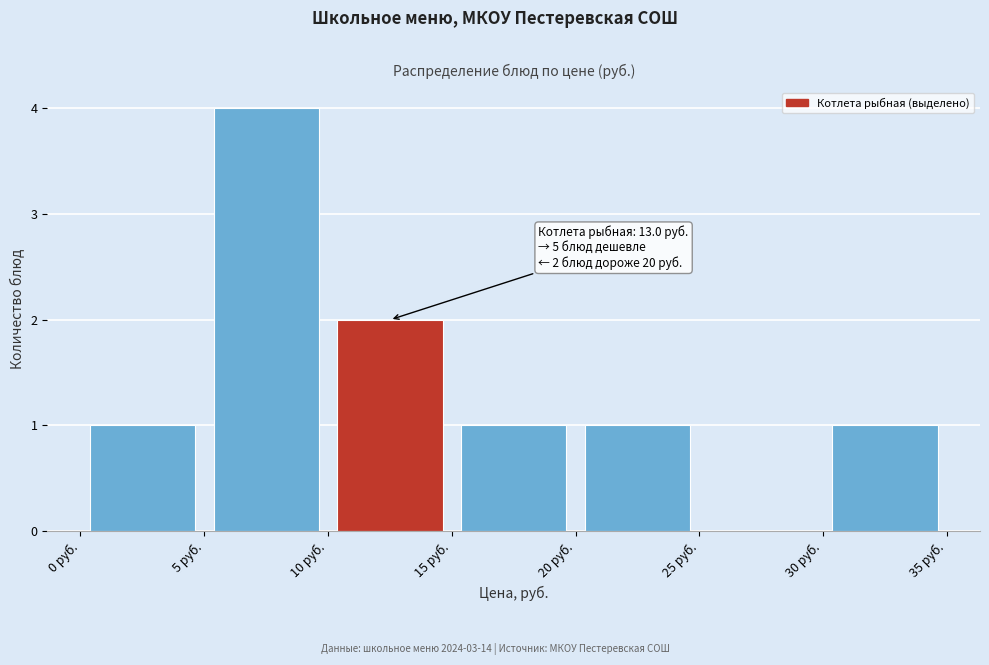

Which range on the x-axis has the tallest bar?

5 to 10